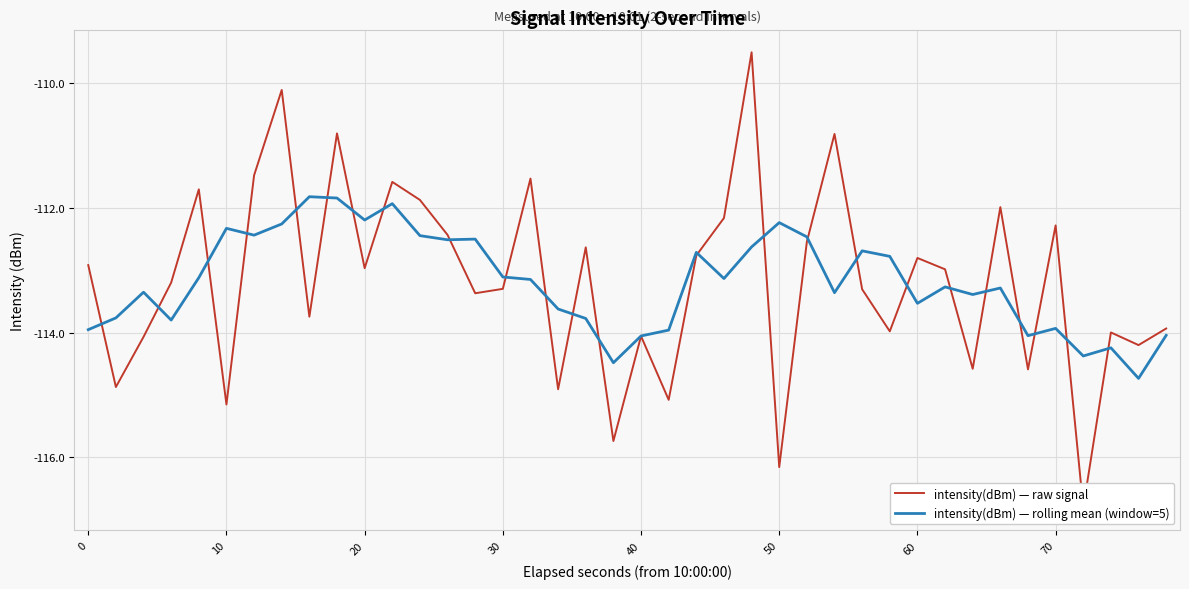

What is the lowest value of the intensity(dBm) — rolling mean (window=5) series?

-114.7